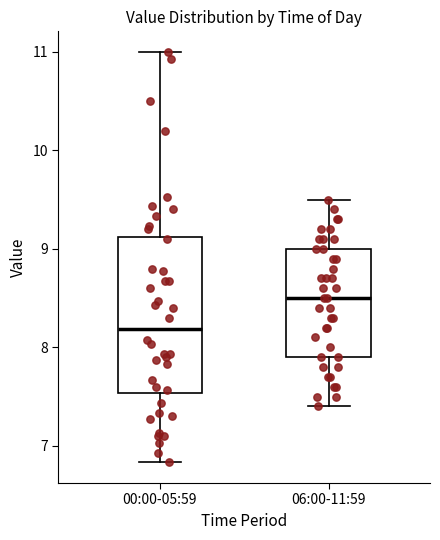

Which box's median line is the highest?

06:00-11:59